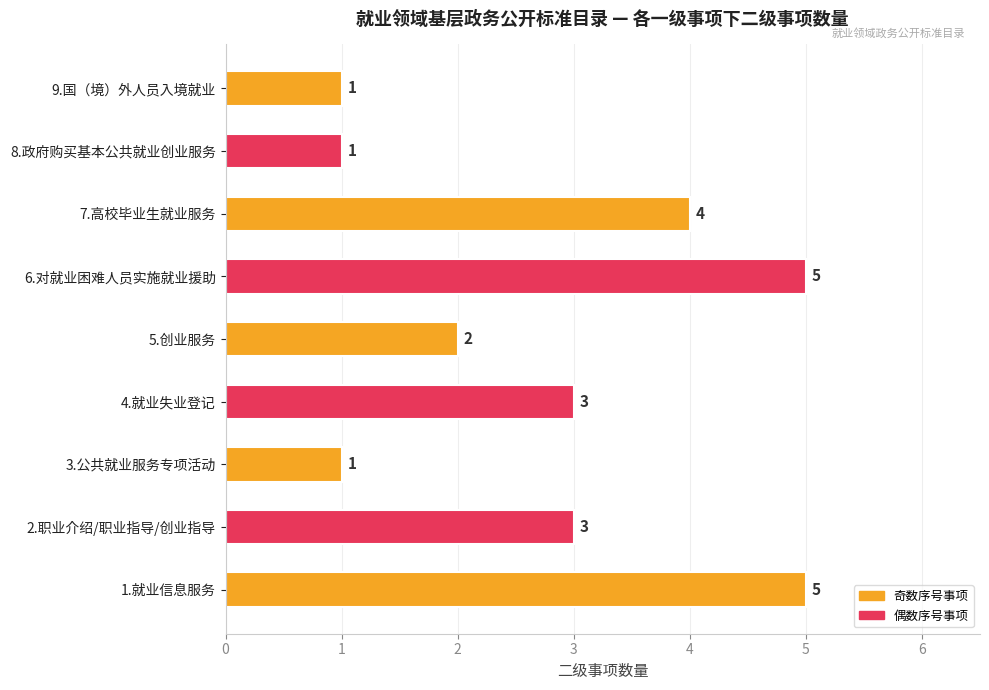

What is the difference between the maximum and minimum values?

4